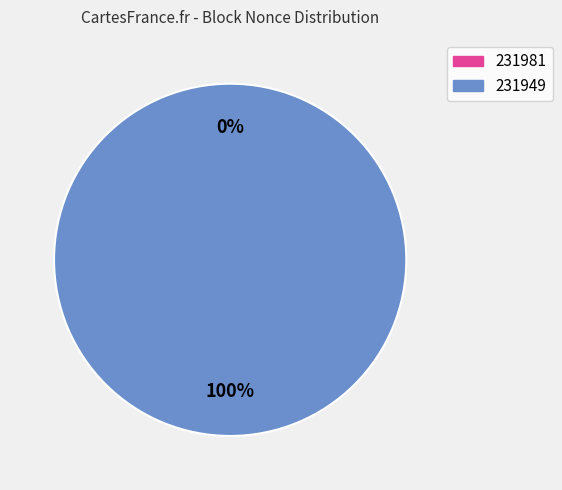

To the nearest percent, what is the average slice percentage?

50%